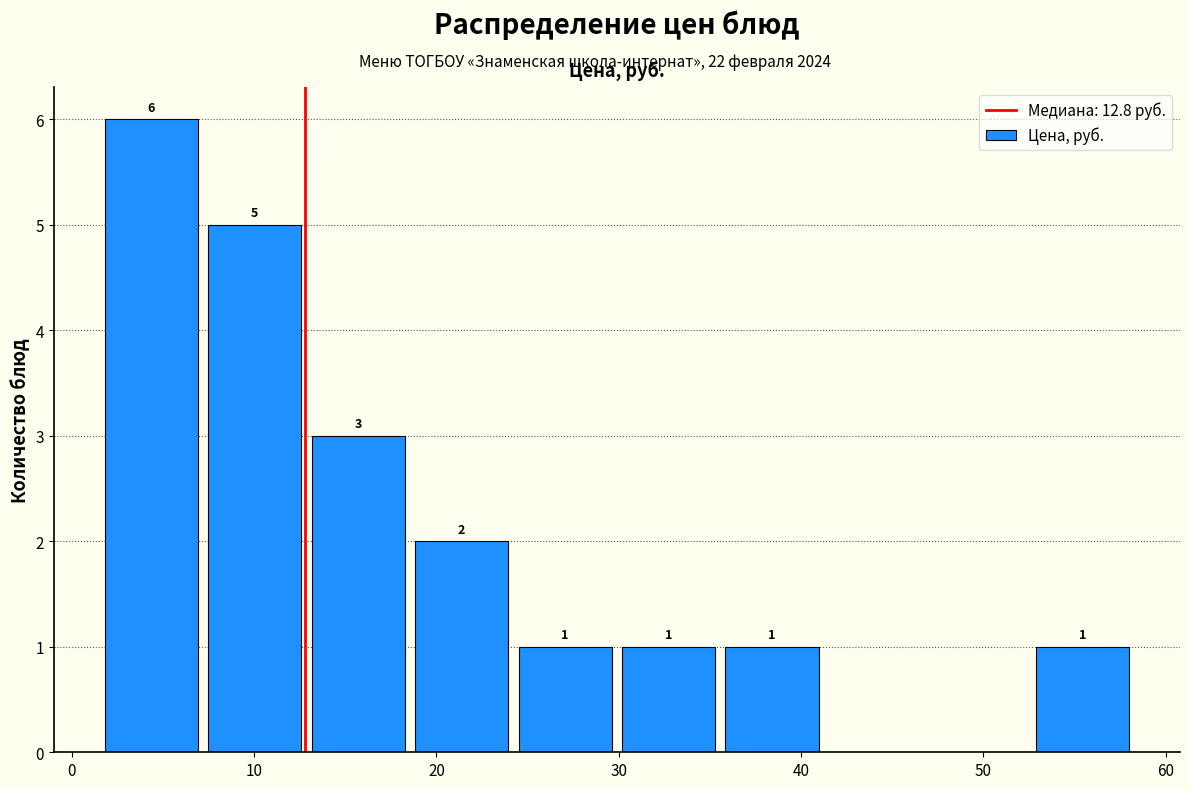

Which range on the x-axis has the tallest bar?

2 to 7